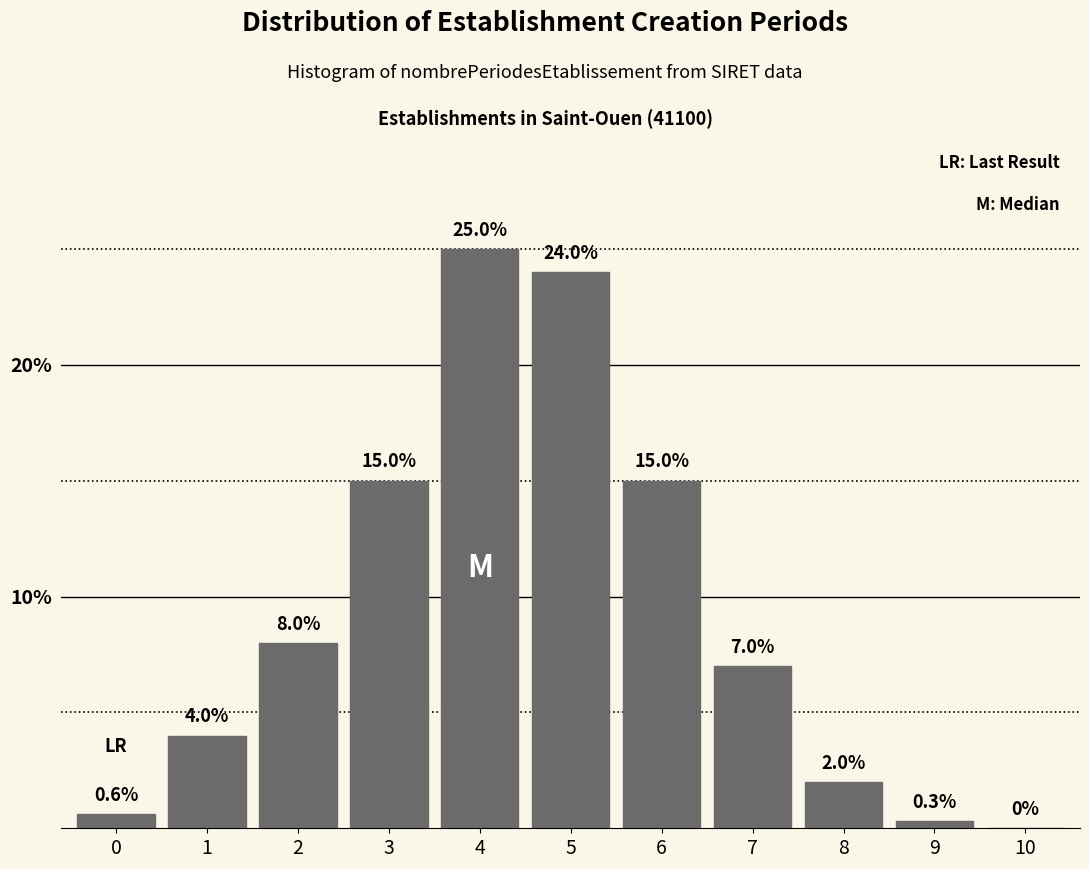

Reading left to right, what are all the values shown in this chart?

0=0.6	1=4.0	2=8.0	3=15.0	4=25.0	5=24.0	6=15.0	7=7.0	8=2.0	9=0.3	10=0.0